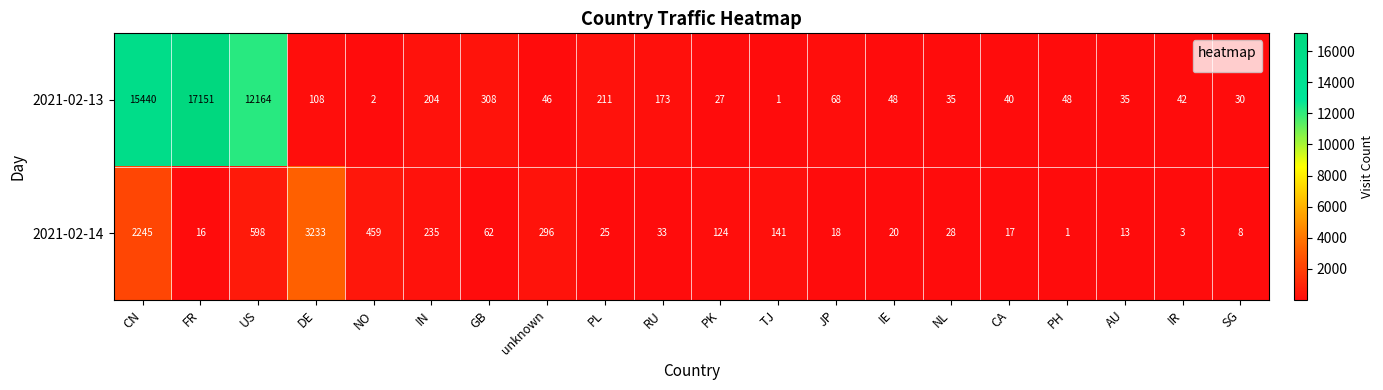

Rank the series by their average value, from highest to lowest.

2021-02-13, 2021-02-14